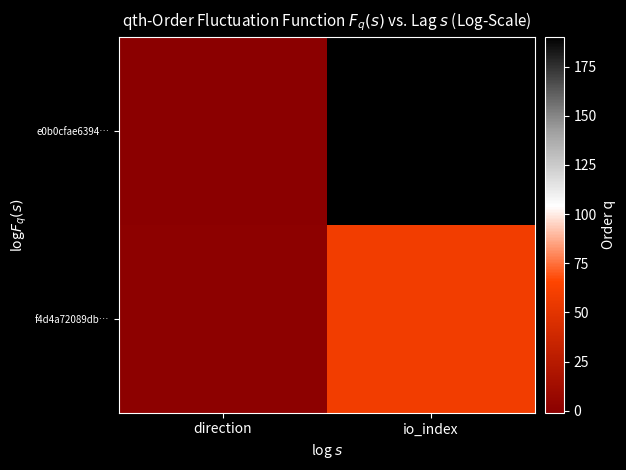

Which has a higher value, direction or io_index?

io_index